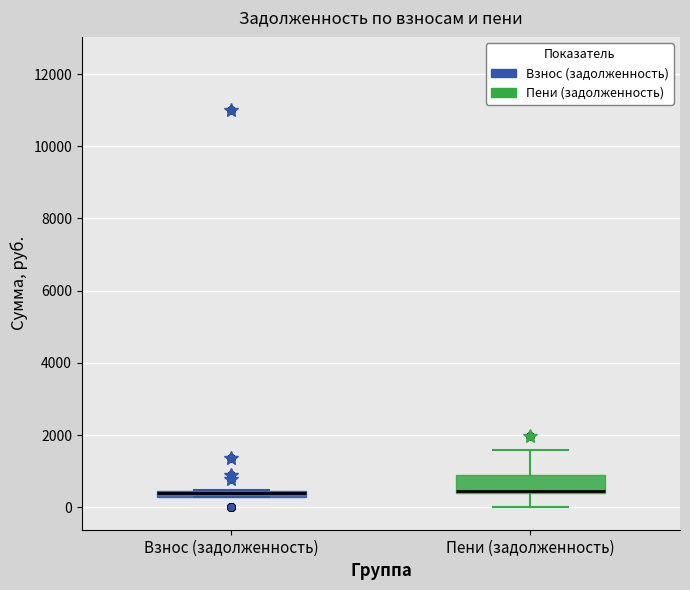

Where is the upper edge of the box for Взнос (задолженность) on the y-axis? The values are not printed on the chart, so give them approximately, as read against the axis.

400